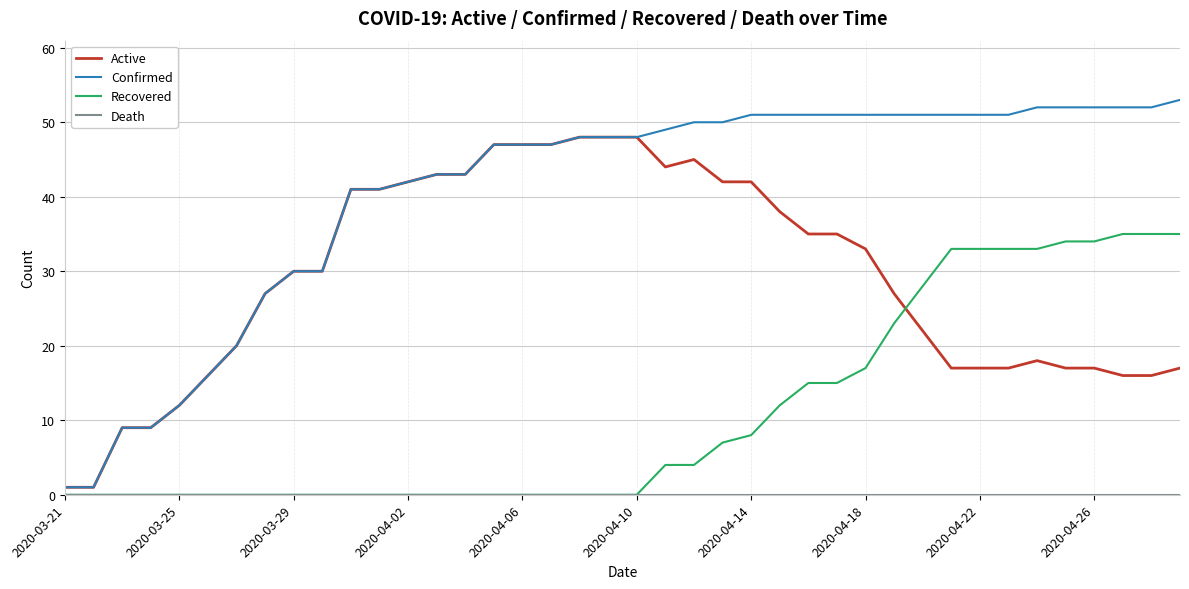

Which series has the largest total across all categories?

Confirmed